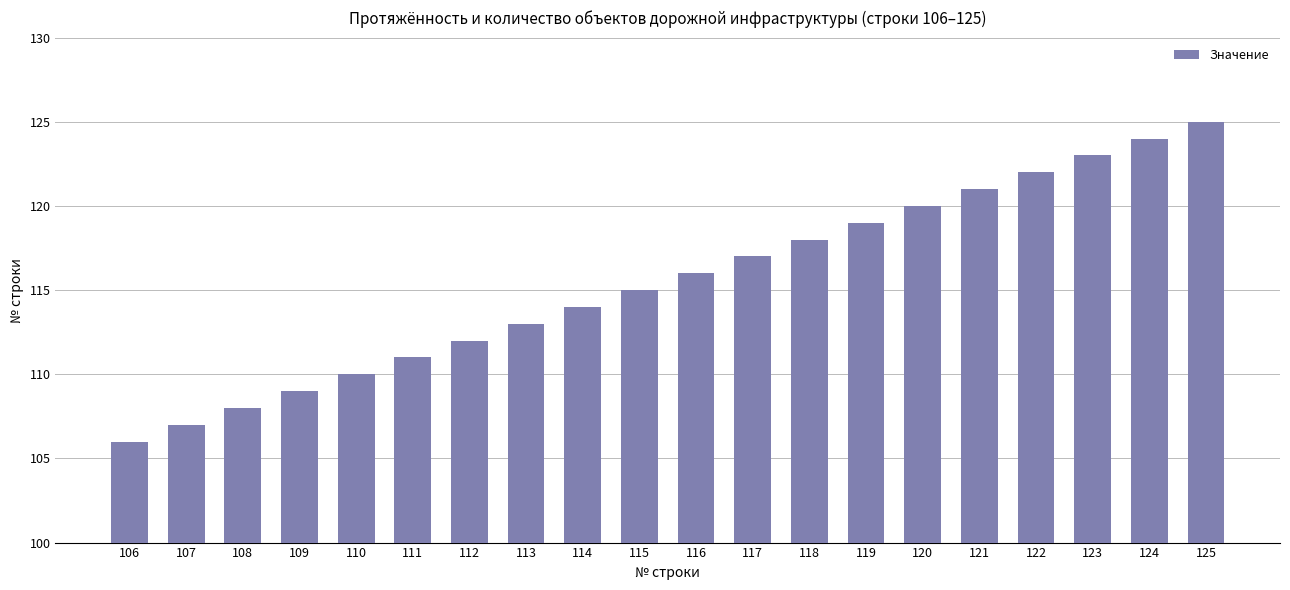

At which category does the chart reach its peak across all series?

125